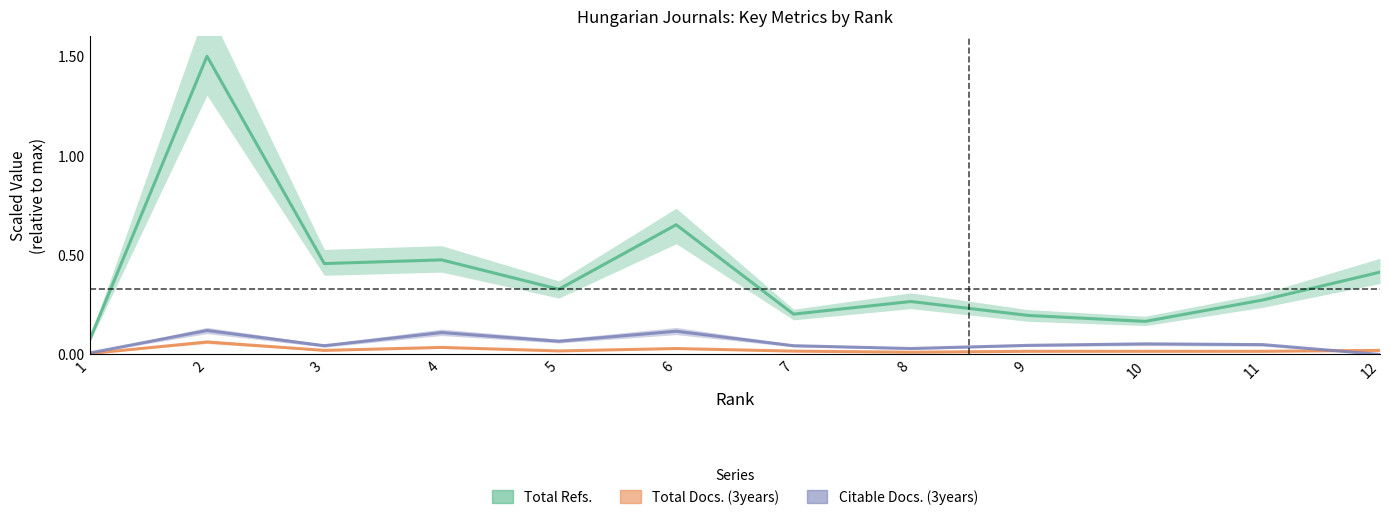

What is the average value of the Total Refs. series?

0.4